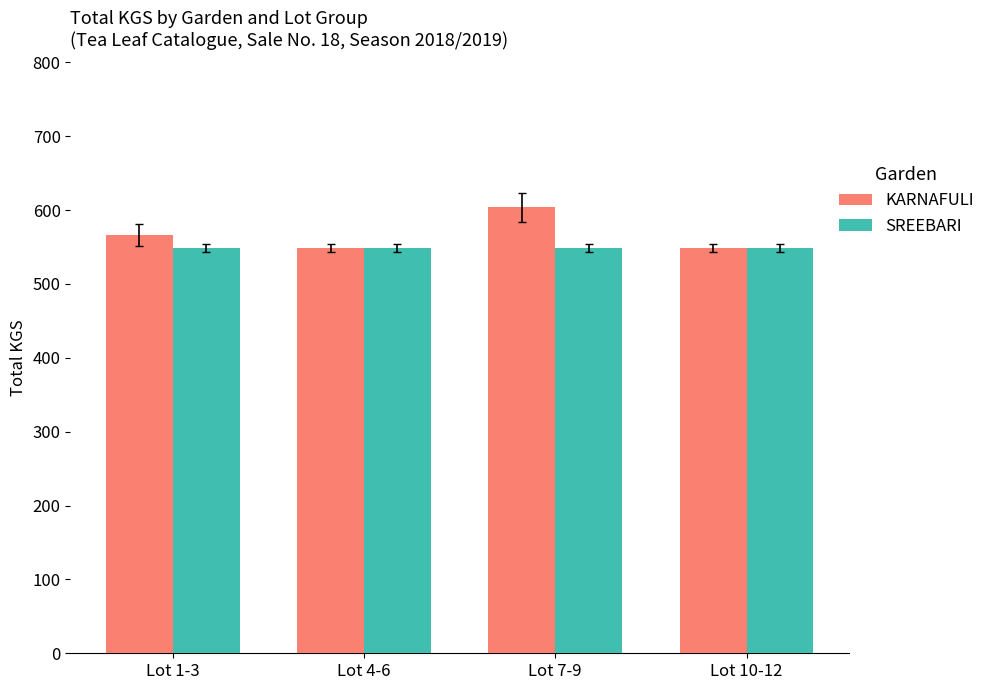

Reading left to right, what are all the values shown in this chart?

KARNAFULI: Lot 1-3=565.8	Lot 4-6=548.5	Lot 7-9=603.5	Lot 10-12=548.5
SREEBARI: Lot 1-3=548.5	Lot 4-6=548.5	Lot 7-9=548.5	Lot 10-12=548.5